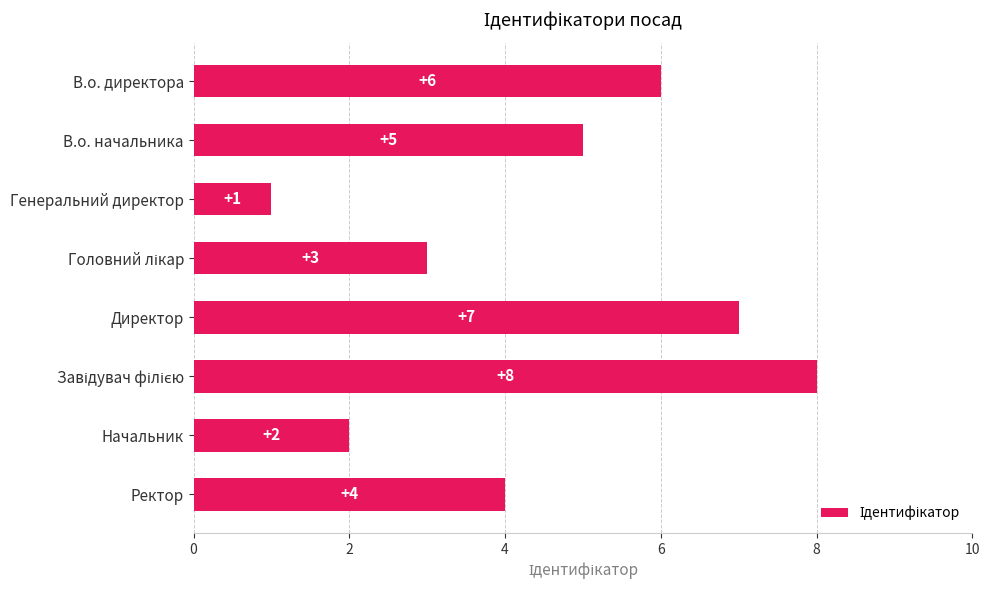

What is the greatest value displayed?

8